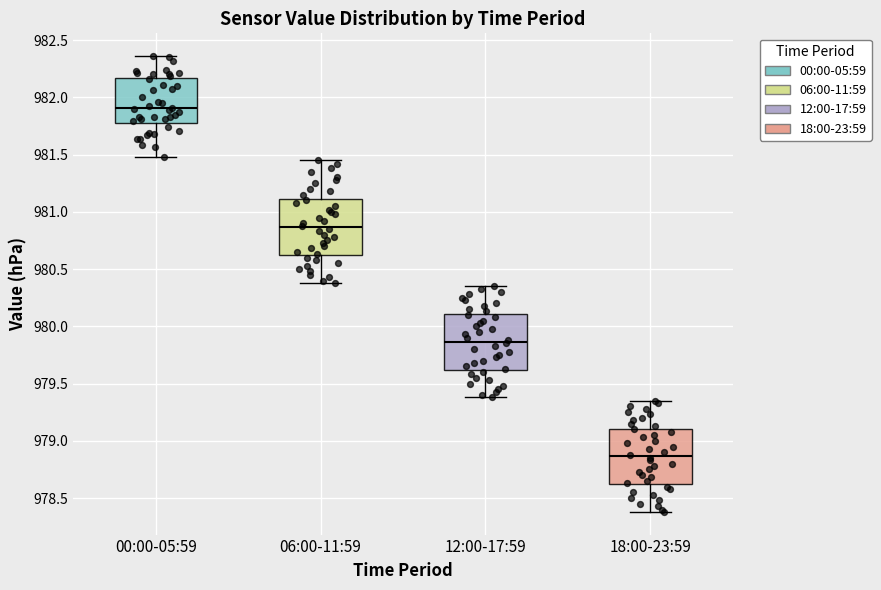

Reading left to right, transcribe this box plot: for each box, give where its median line is, the range the box spans, and where its two whiskers end, as read against the y-axis. The values are not printed on the chart, so give them approximately, as read against the axis.

00:00-05:59: median 981.90, box 981.80 to 982.15, whiskers 981.50 to 982.35
06:00-11:59: median 980.85, box 980.60 to 981.10, whiskers 980.40 to 981.45
12:00-17:59: median 979.85, box 979.60 to 980.10, whiskers 979.40 to 980.35
18:00-23:59: median 978.85, box 978.60 to 979.10, whiskers 978.40 to 979.35